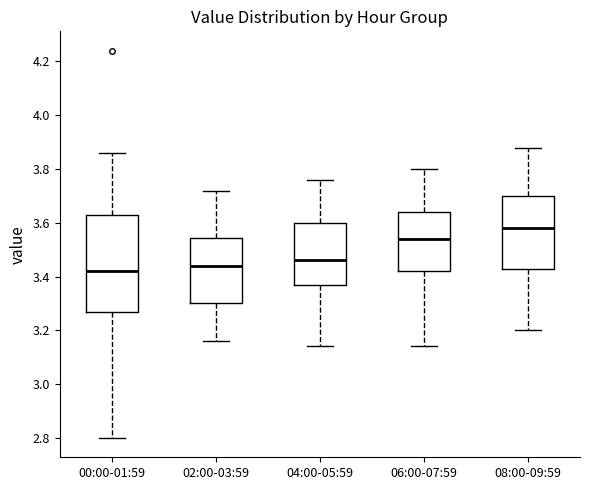

Which box's median line is the lowest?

00:00-01:59